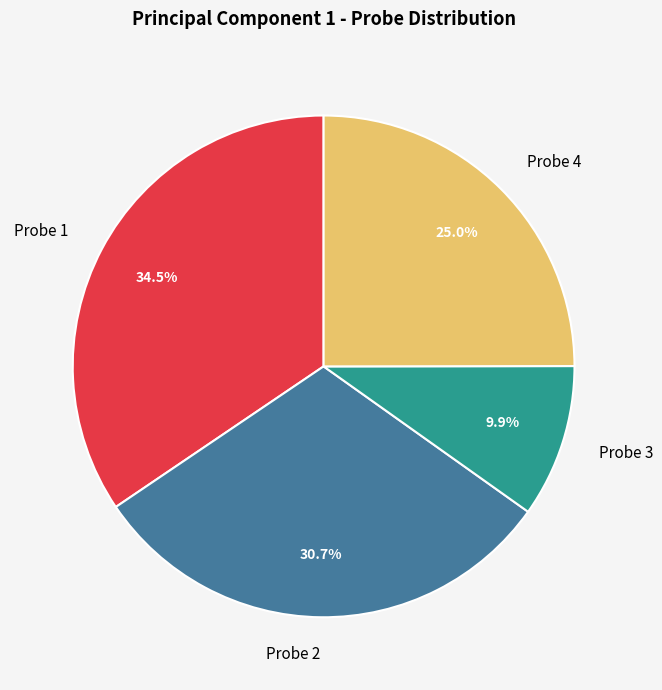

Does any single category account for the majority?

No